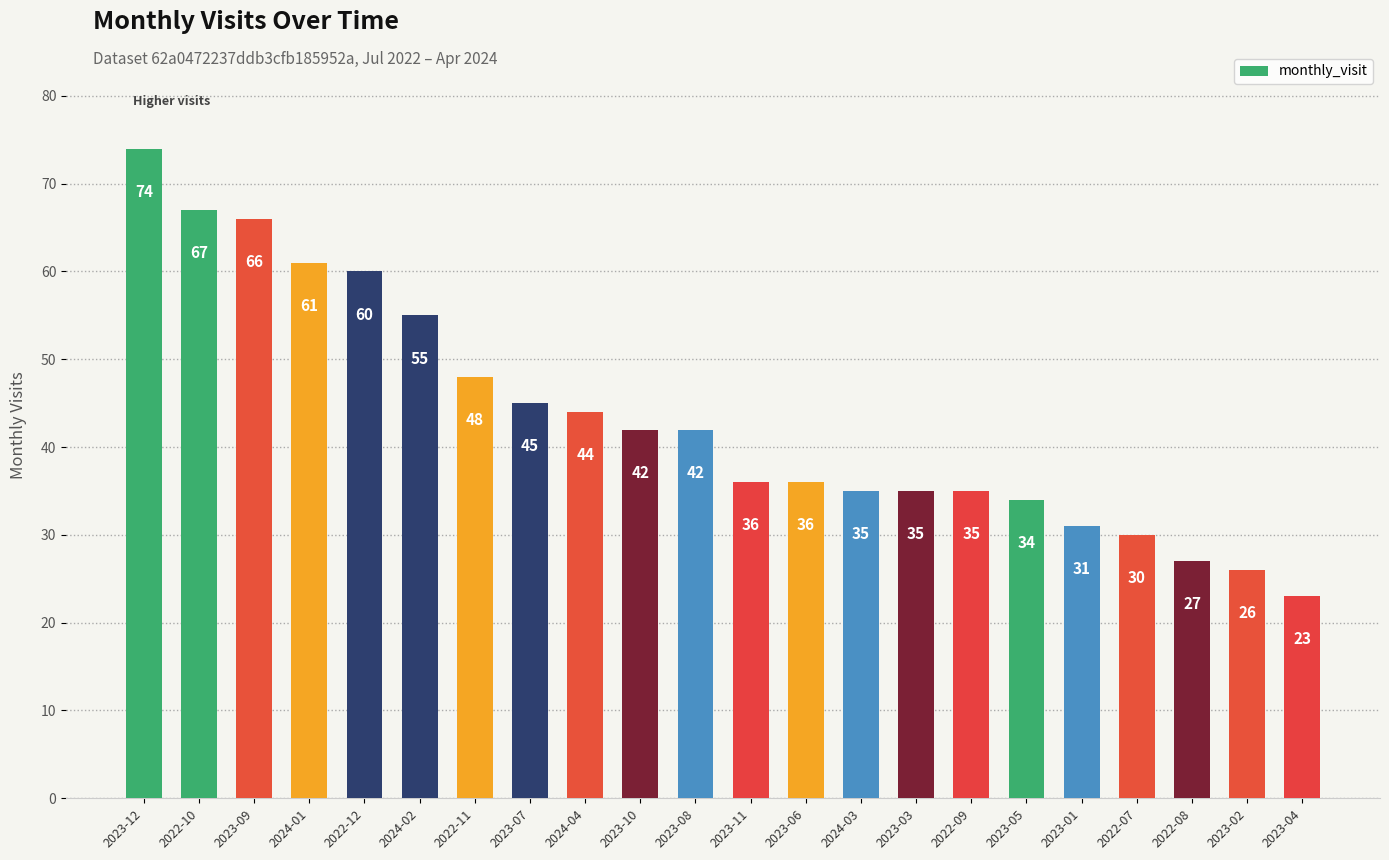

What is the difference between the maximum and minimum values?

51